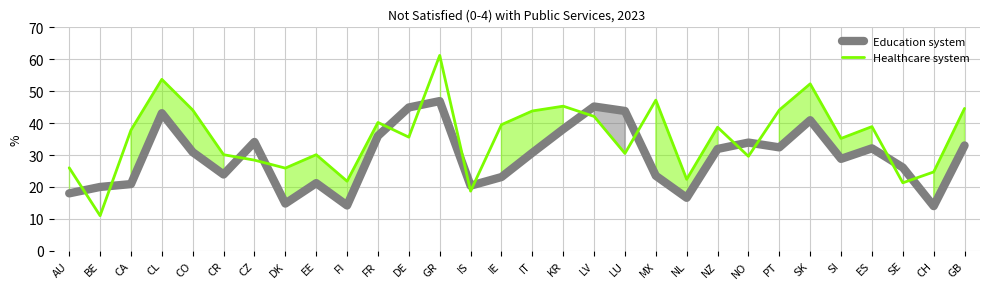

The Healthcare system series shows 30.5 at LU. True or false?

True